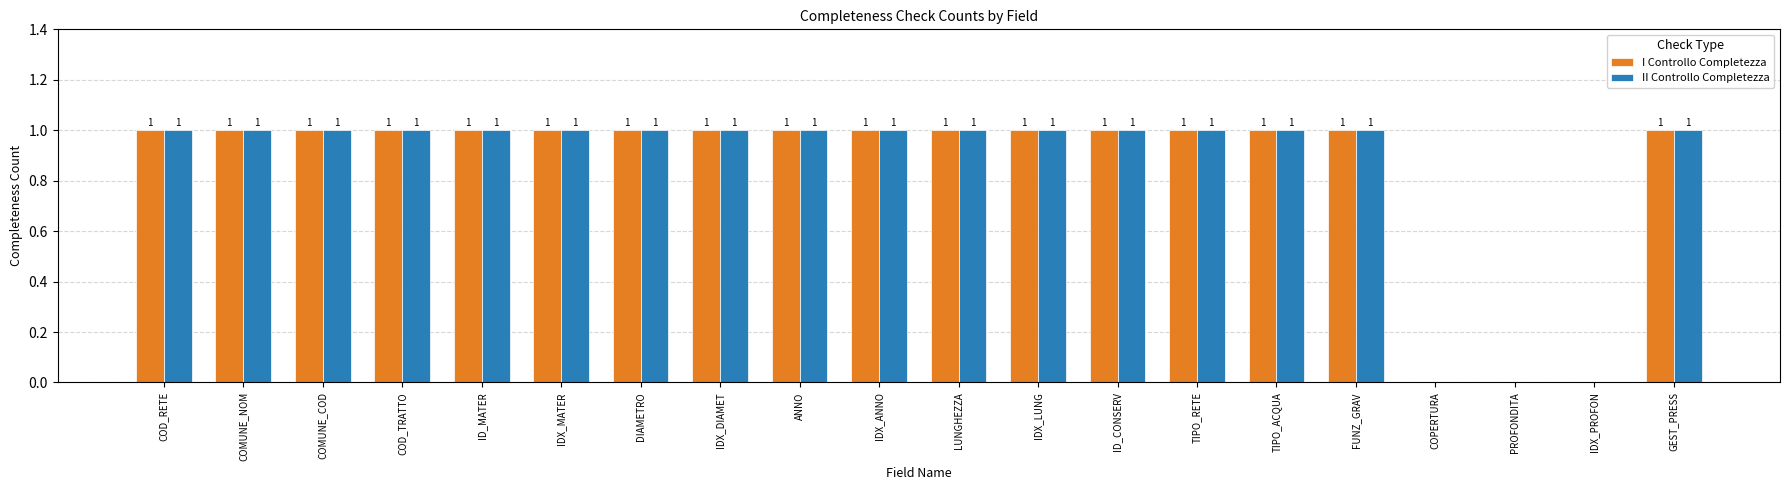

How many distinct data groups are displayed?

2